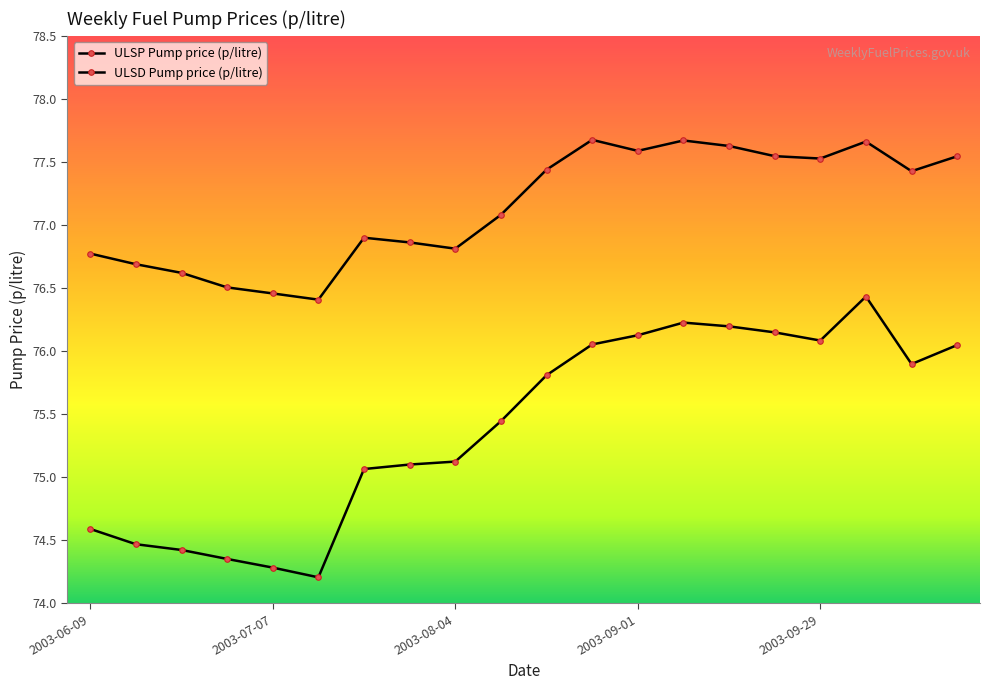

Count the number of data series in this chart.

2